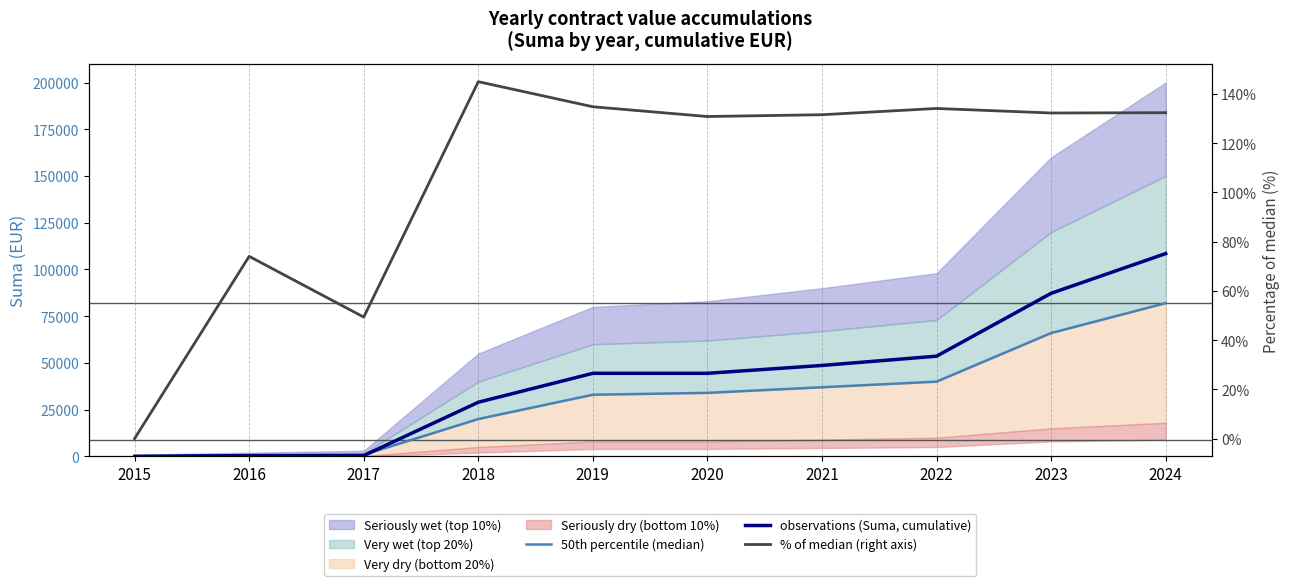

Is it true that % of median (right axis) equals 131.5 at 2021?

True